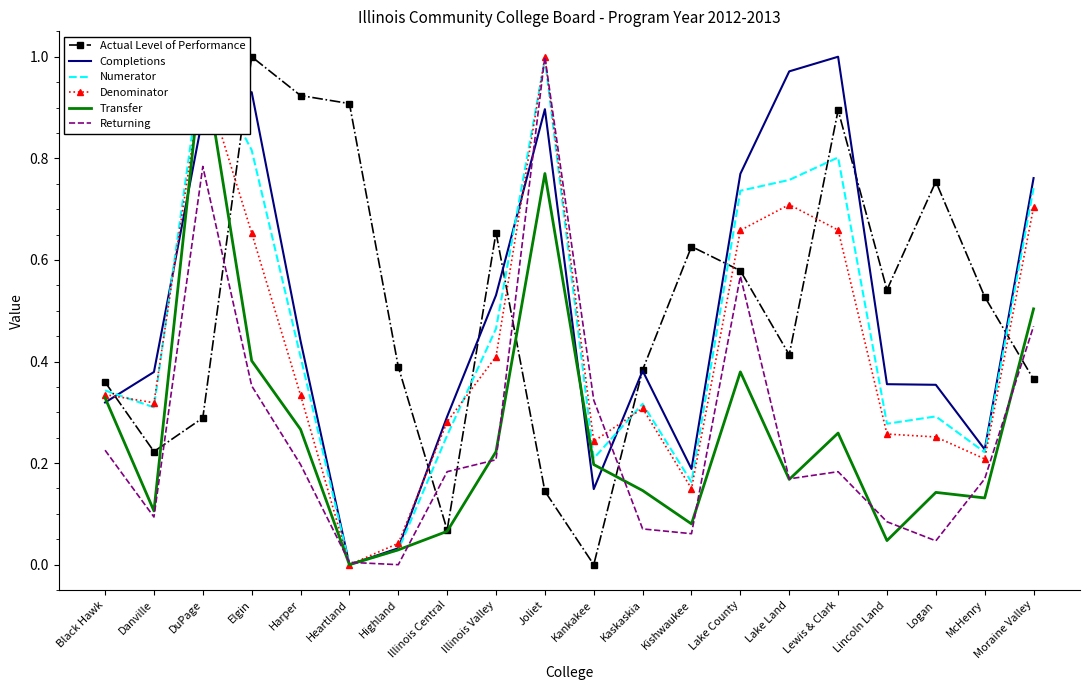

At how many categories does at least one series exceed 0?

20